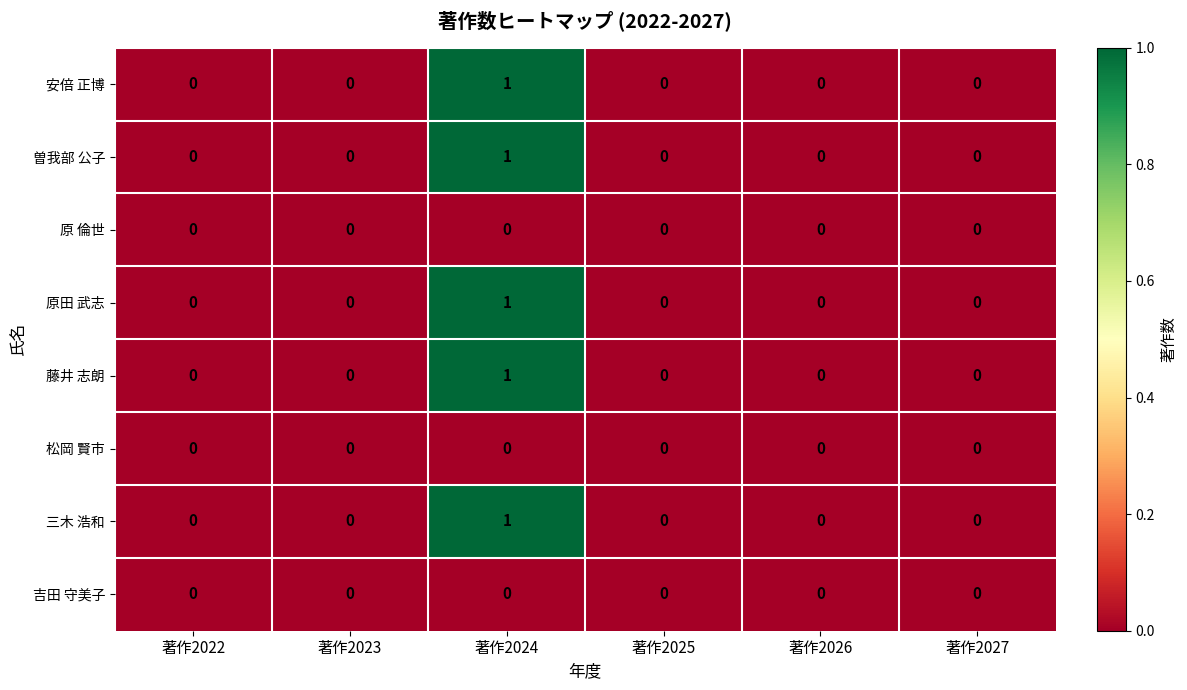

At which category is the sum across all series the highest?

著作2024